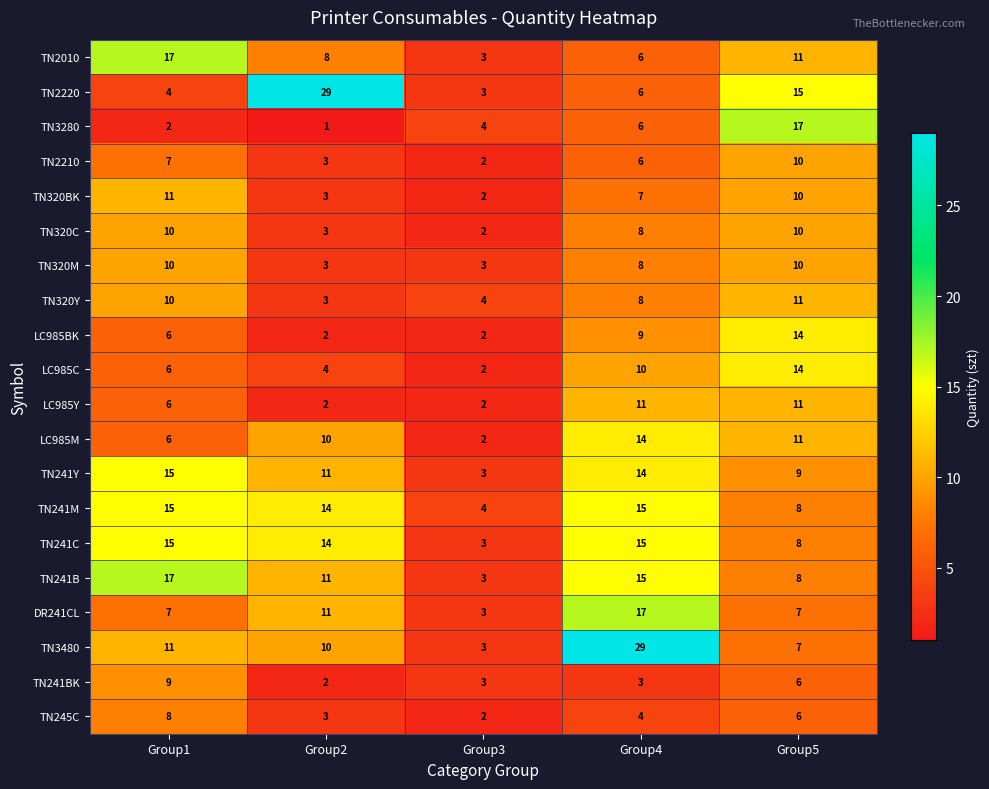

What is the difference between the highest and lowest values at Group1?

15